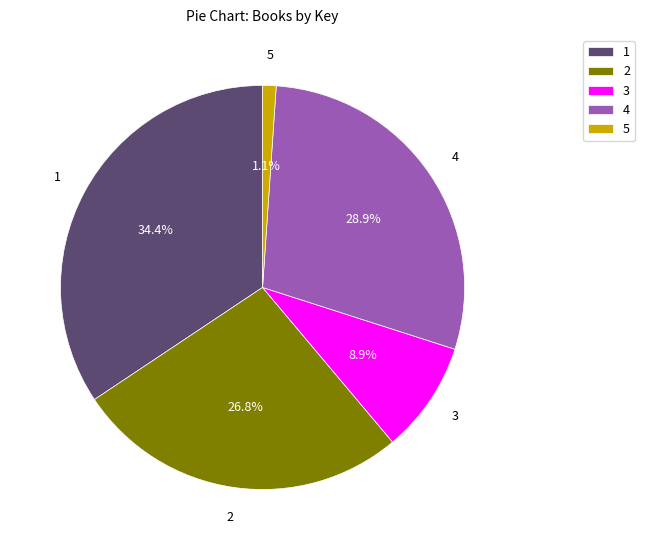

Which category has the biggest portion of the pie?

1